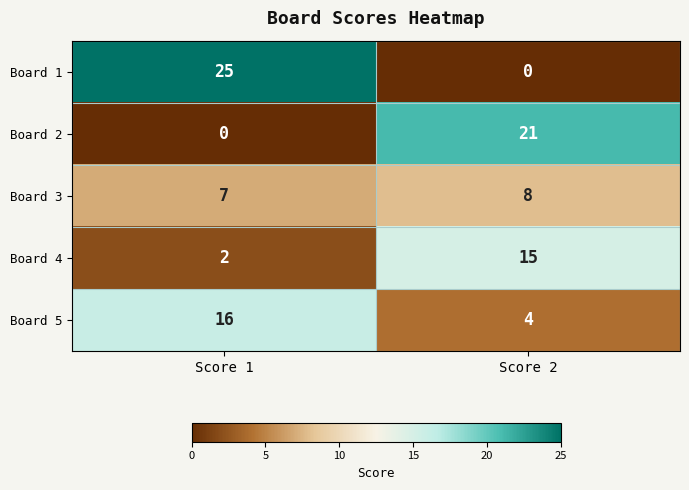

What is the maximum value shown in the chart?

25